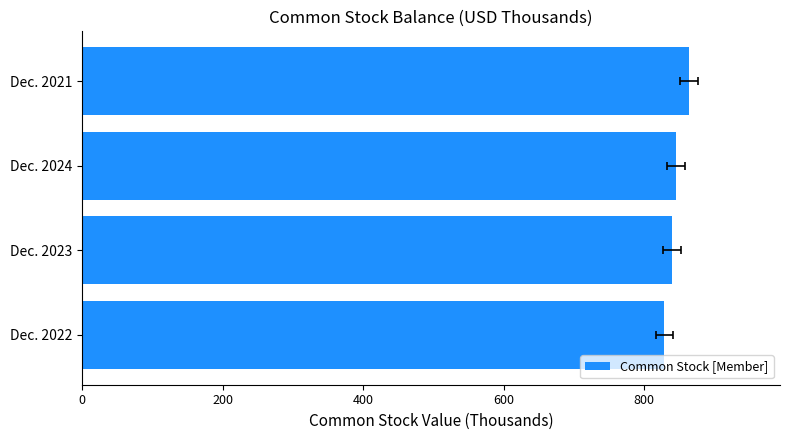

What is the value of the 2nd bar from the left?

840